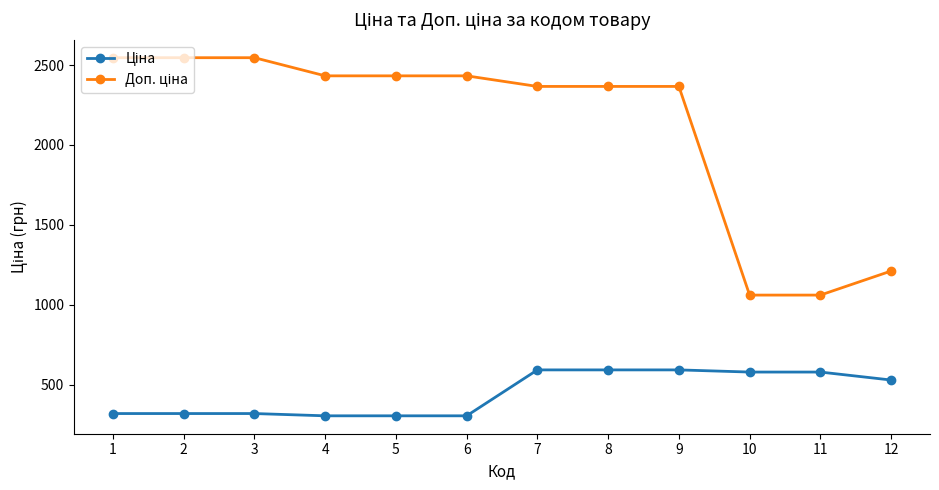

What is the minimum value shown in the chart?

304.1